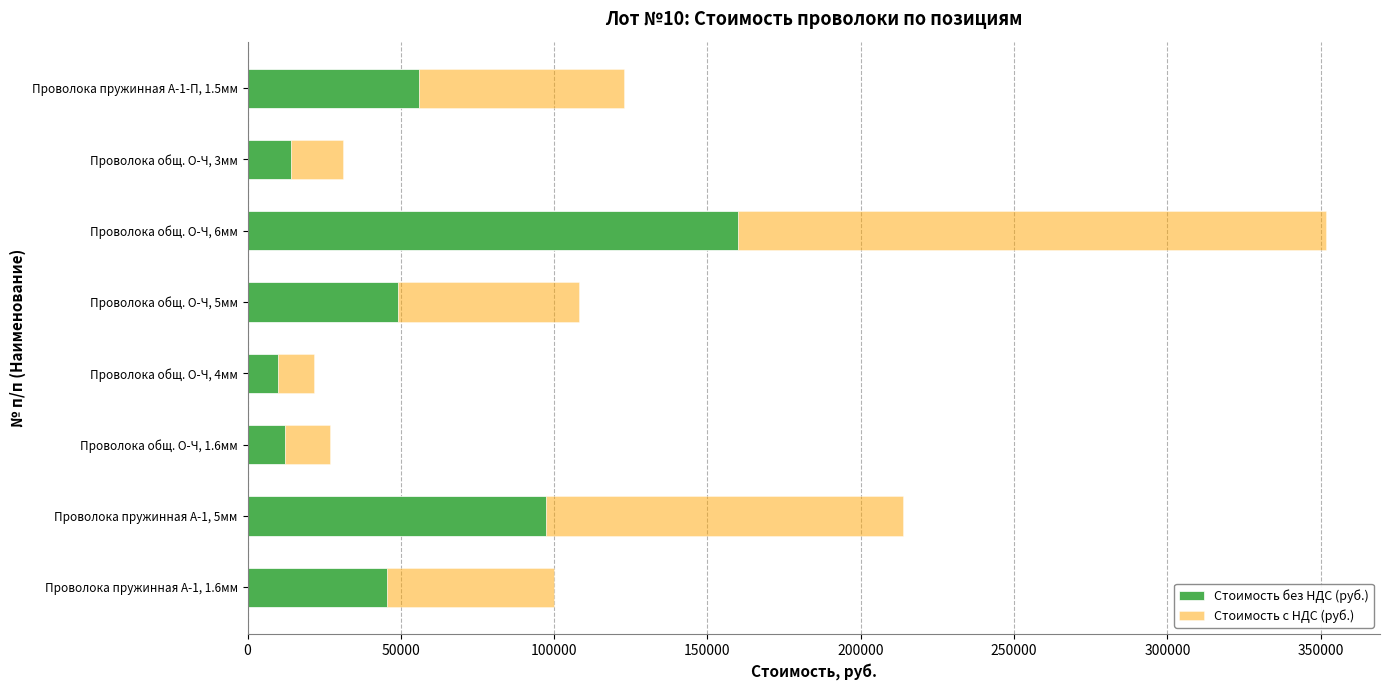

Rank the categories by Стоимость без НДС (руб.) value from lowest to highest.

Проволока общ. О-Ч, 4мм, Проволока общ. О-Ч, 1.6мм, Проволока общ. О-Ч, 3мм, Проволока пружинная А-1, 1.6мм, Проволока общ. О-Ч, 5мм, Проволока пружинная А-1-П, 1.5мм, Проволока пружинная А-1, 5мм, Проволока общ. О-Ч, 6мм